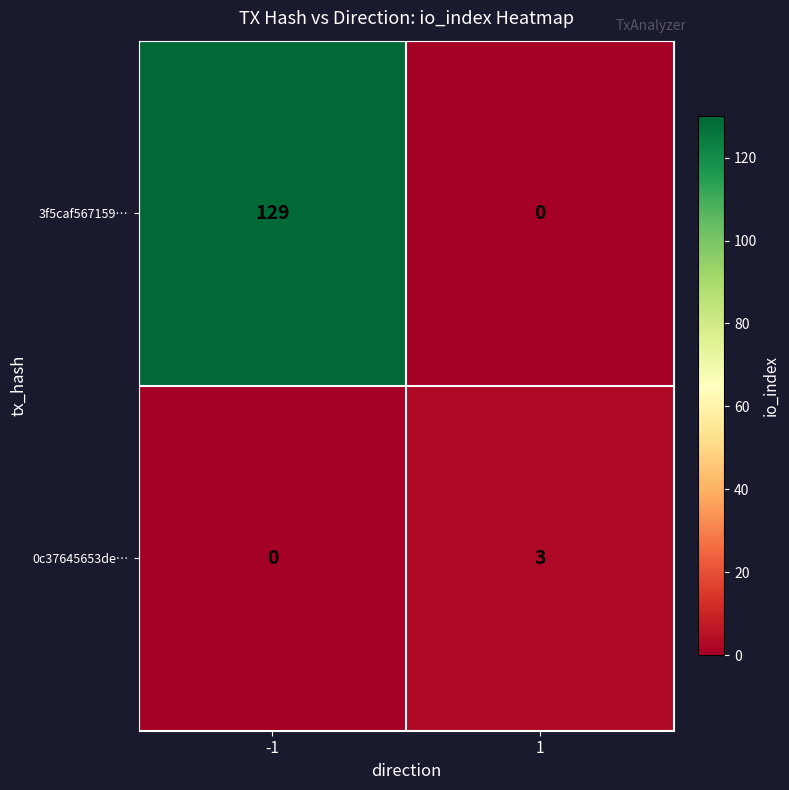

What is the difference between the maximum and minimum values in the 3f5caf567159… series?

129